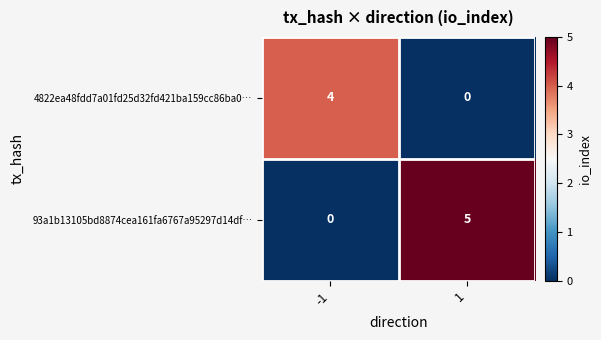

At 1, list the series in order from largest to smallest.

93a1b13105bd8874cea161fa6767a95297d14df…, 4822ea48fdd7a01fd25d32fd421ba159cc86ba0…